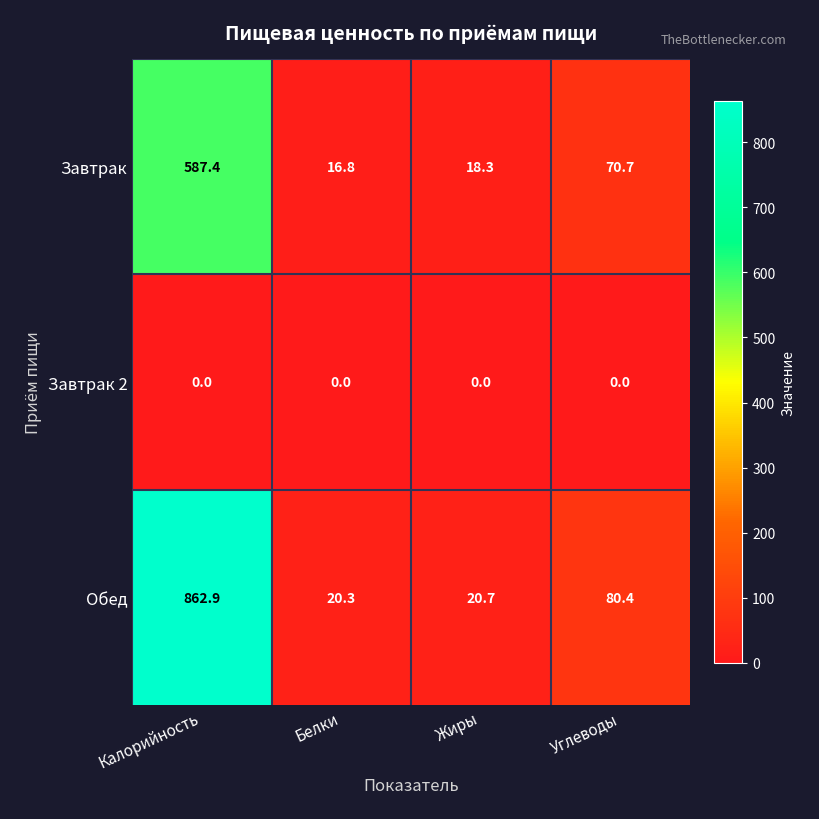

What is the average value of the Завтрак series?

173.3